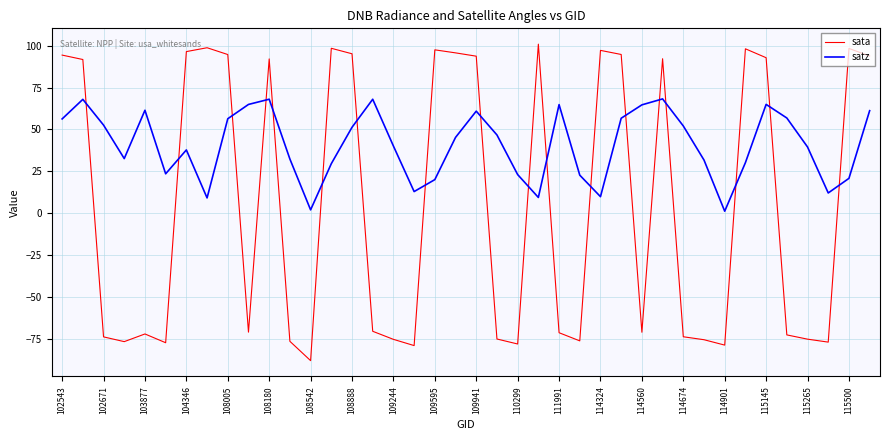

What is the maximum value shown in the chart?

101.0